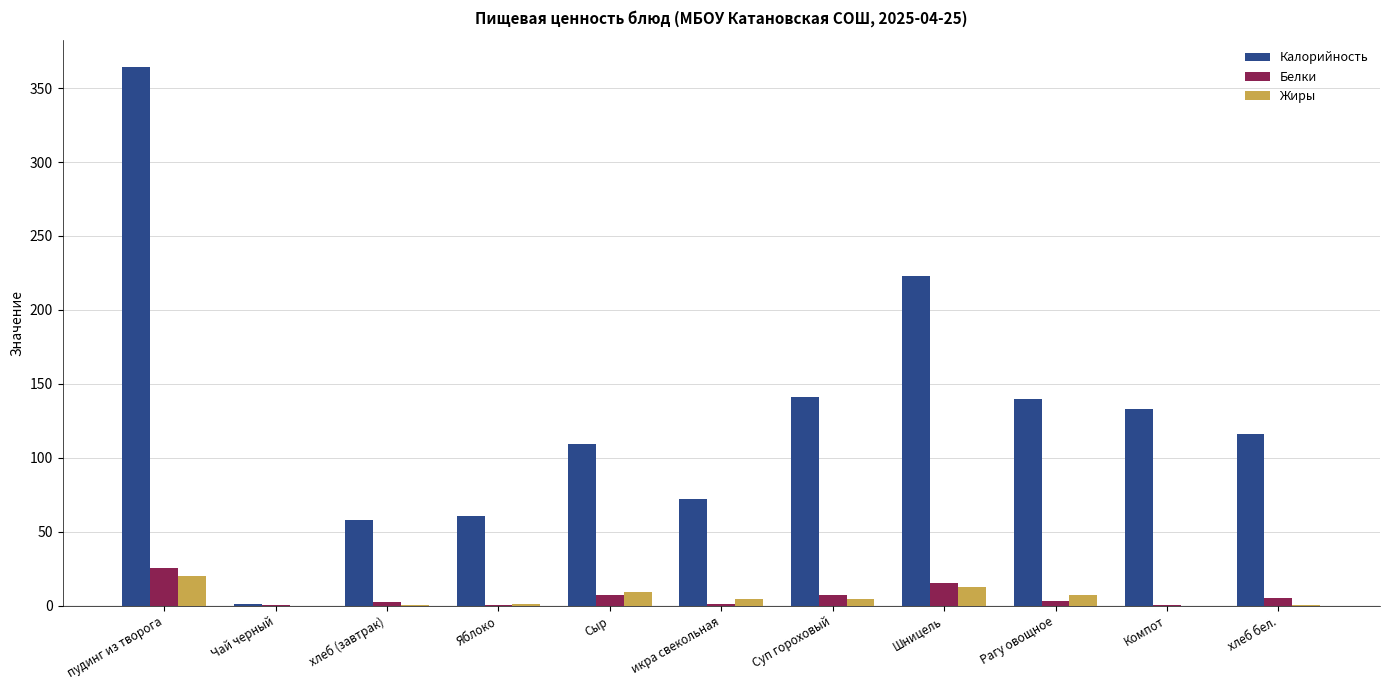

What is the spread (max minus min) of values at хлеб бел.?

115.4